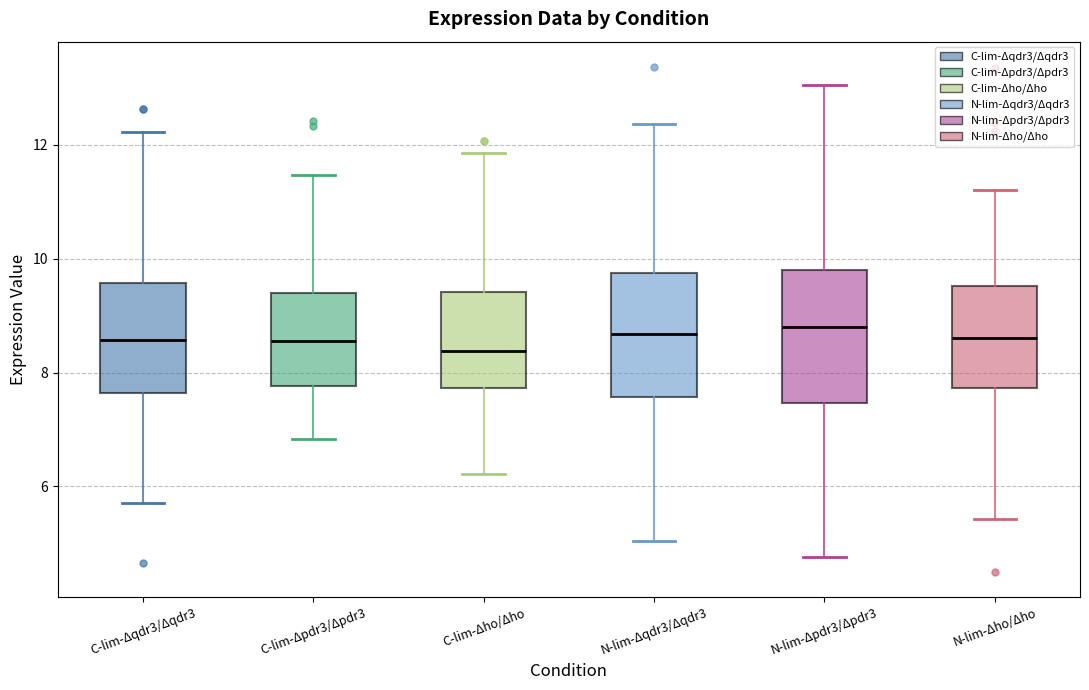

Reading left to right, transcribe this box plot: for each box, give where its median line is, the range the box spans, and where its two whiskers end, as read against the y-axis. The values are not printed on the chart, so give them approximately, as read against the axis.

C-lim-Δqdr3/Δqdr3: median 8.6, box 7.6 to 9.6, whiskers 5.8 to 12.2
C-lim-Δpdr3/Δpdr3: median 8.6, box 7.8 to 9.4, whiskers 6.8 to 11.4
C-lim-Δho/Δho: median 8.4, box 7.8 to 9.4, whiskers 6.2 to 11.8
N-lim-Δqdr3/Δqdr3: median 8.6, box 7.6 to 9.8, whiskers 5.0 to 12.4
N-lim-Δpdr3/Δpdr3: median 8.8, box 7.4 to 9.8, whiskers 4.8 to 13.0
N-lim-Δho/Δho: median 8.6, box 7.8 to 9.6, whiskers 5.4 to 11.2